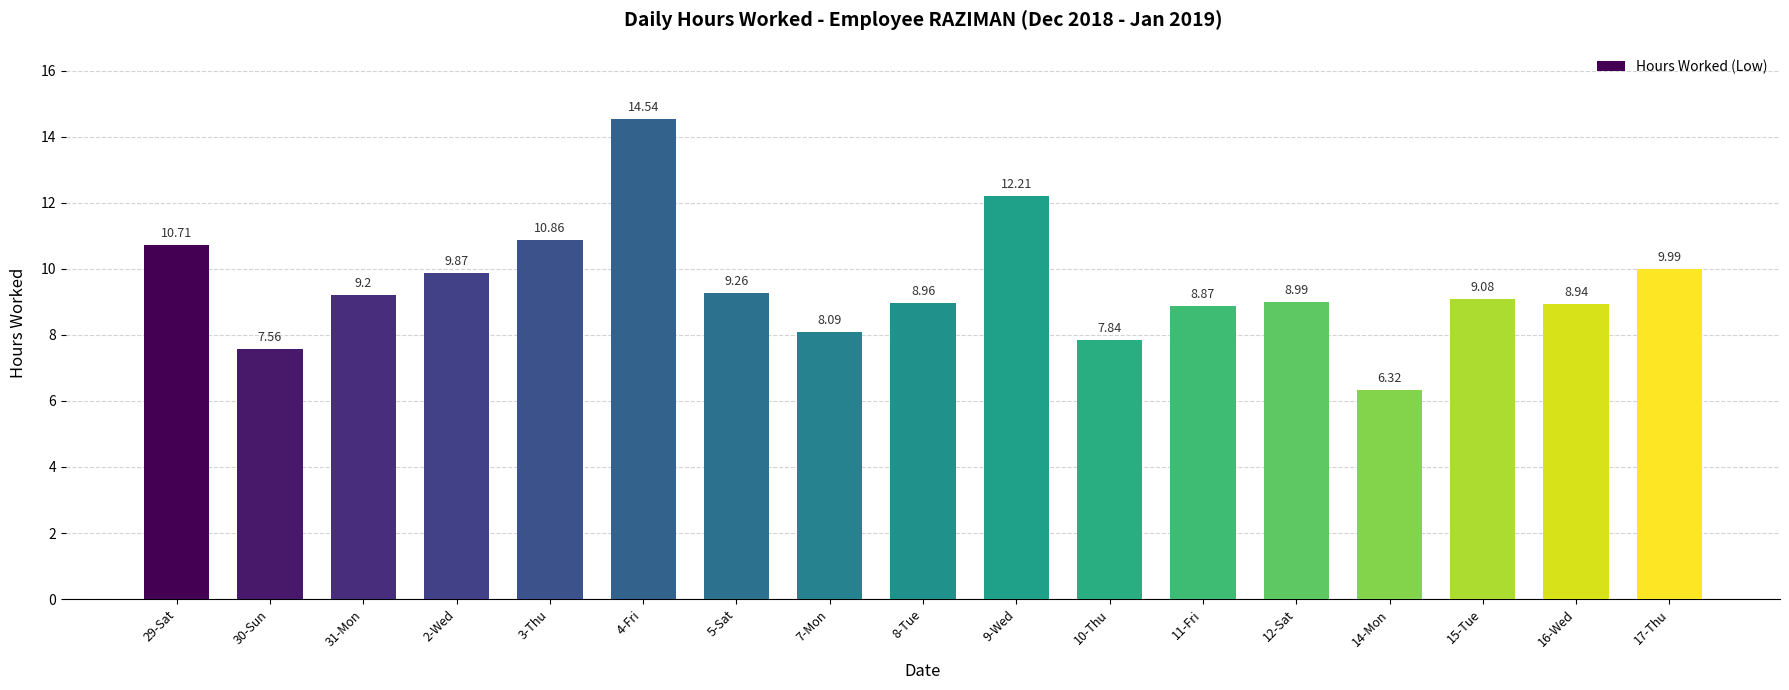

Between 16-Wed and 7-Mon, which is larger?

16-Wed